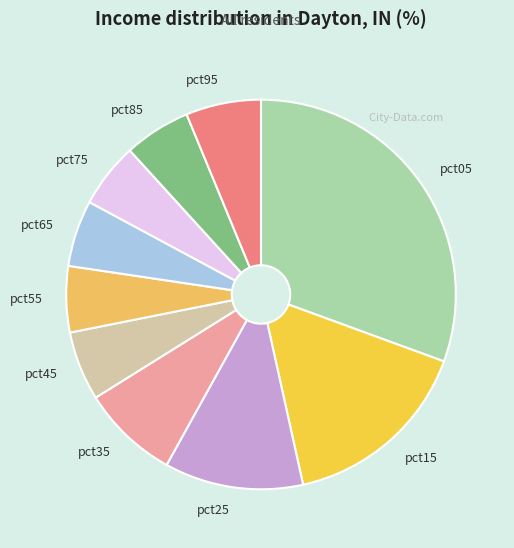

Count the number of slices in the pie.

10